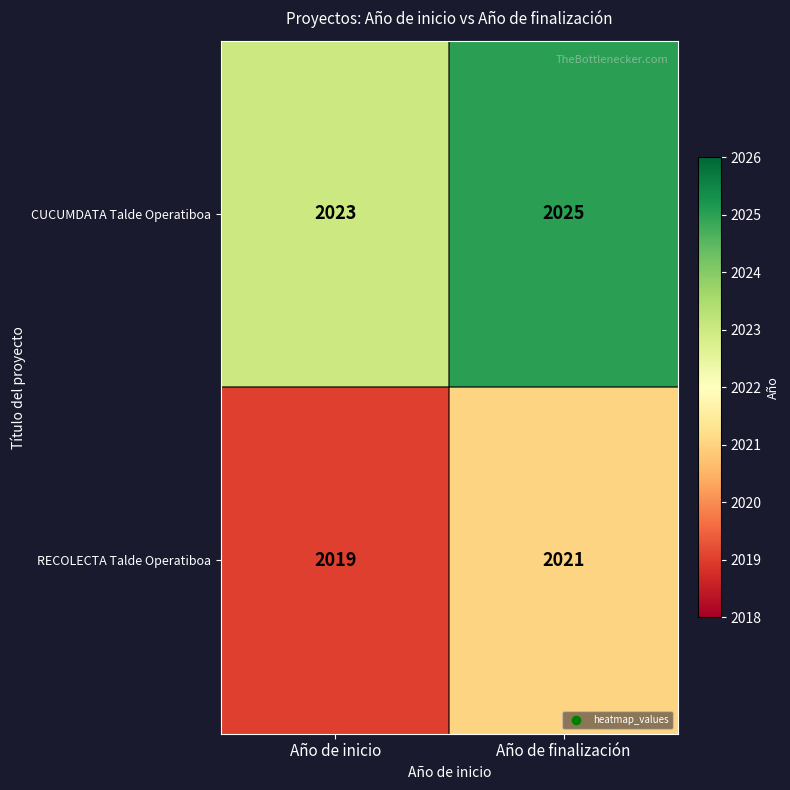

What is the spread (max minus min) of values at Año de finalización?

4